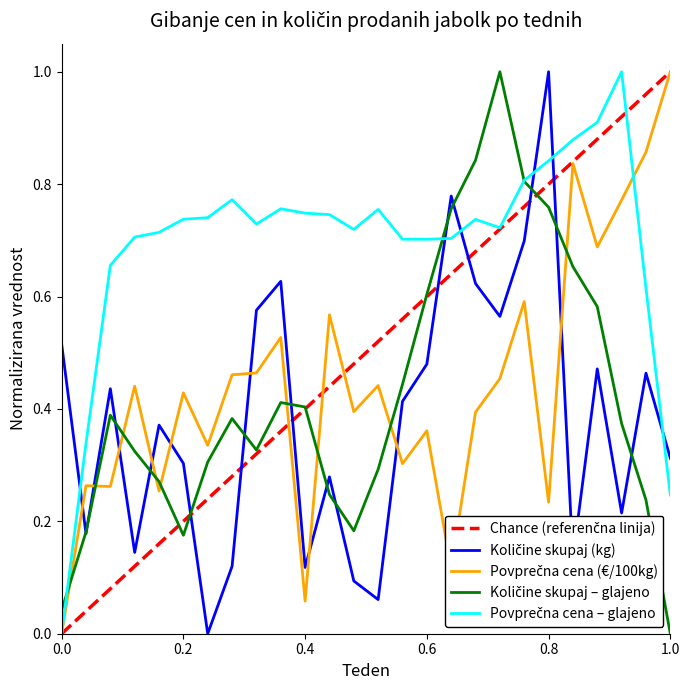

How many values in Povprečna cena (€/100kg) are above zero?

25